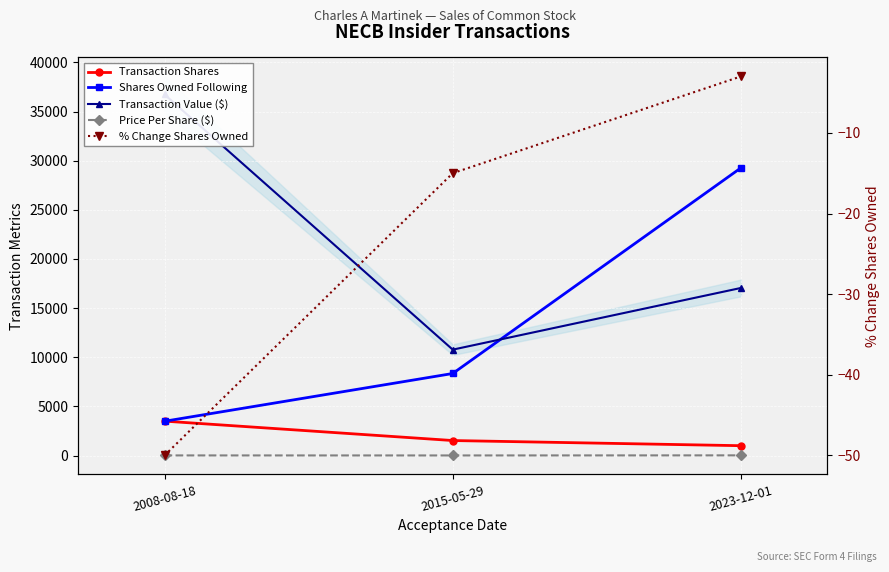

What is the label of the 2nd point from the right?

2015-05-29